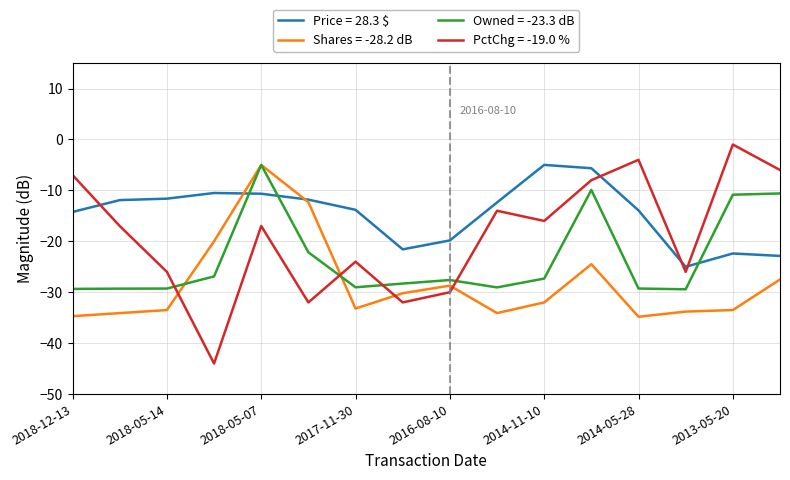

Which series ends up on top after the final intersection of Owned = -23.3 dB and PctChg = -19.0 %?

PctChg = -19.0 %